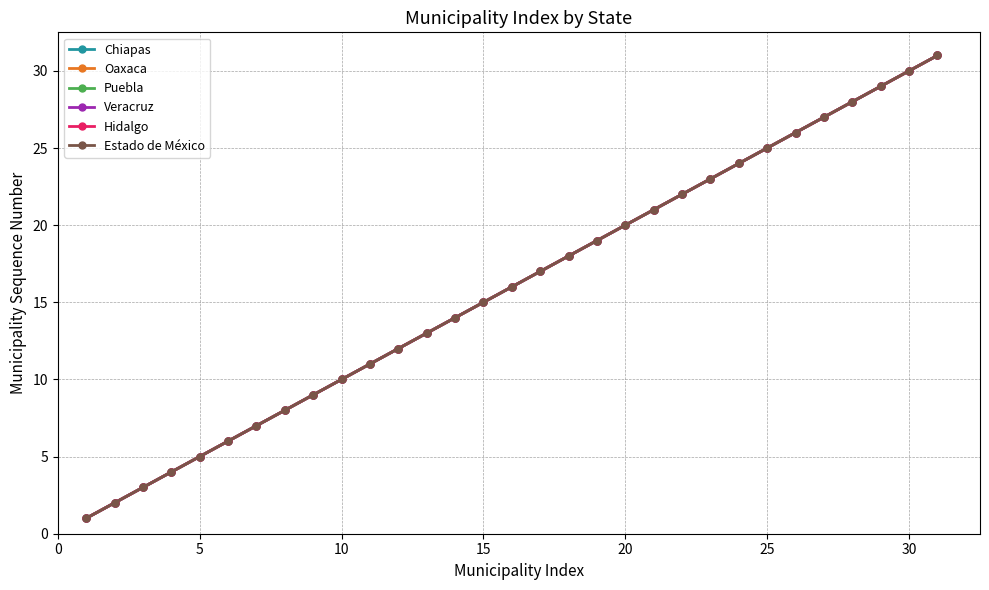

Is this an area chart (filled region under the line)?

No